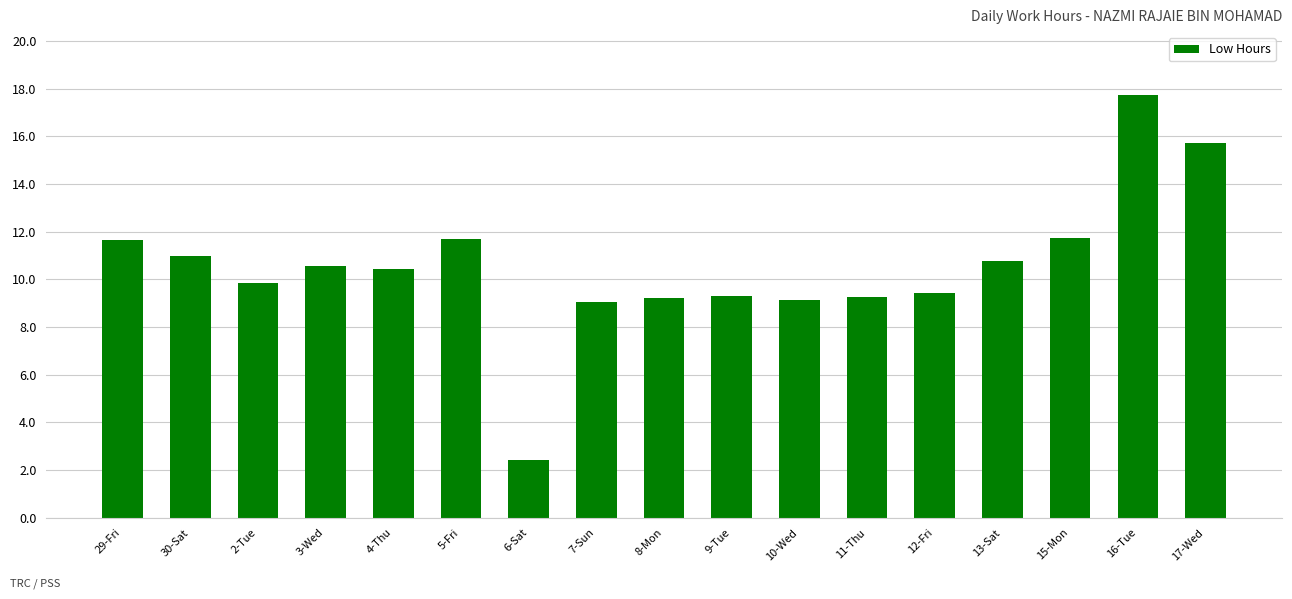

Is it true that the value at 4-Thu is 2.6?

False